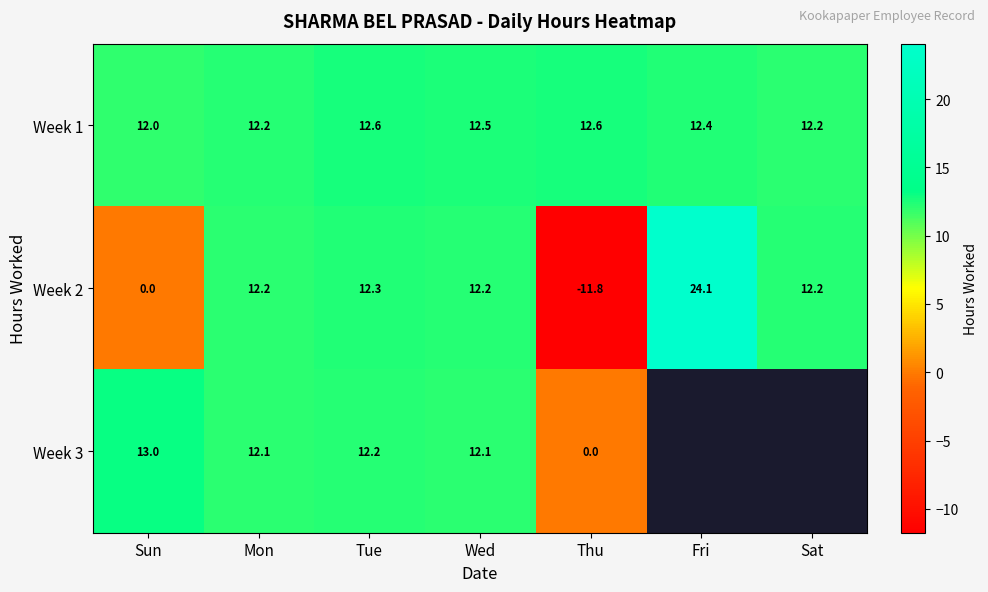

Between Mon and Tue, which series saw the biggest shift?

Week 1